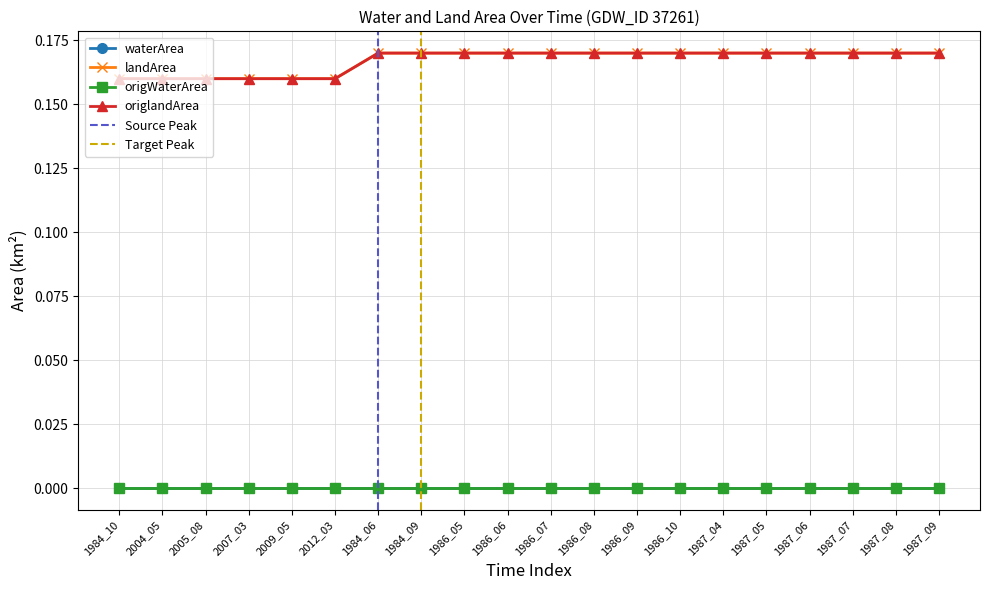

What is the greatest value displayed?

0.2